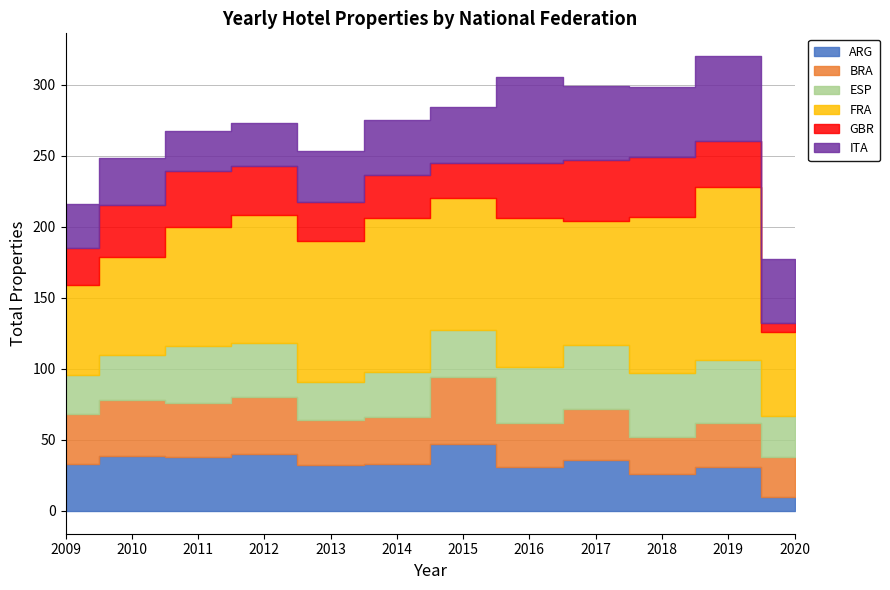

True or false: BRA has more than 0 interior local peaks.

True